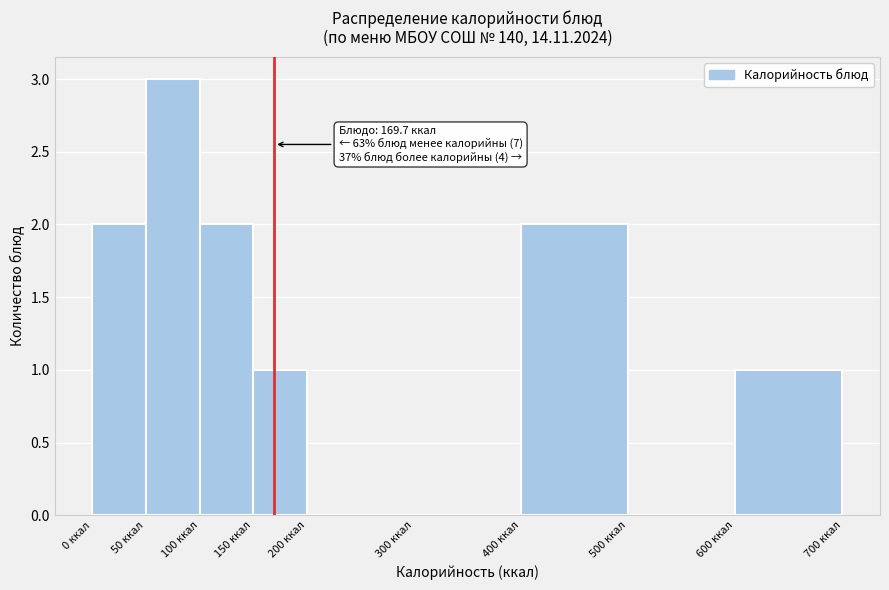

Which range on the x-axis has the tallest bar?

50 to 100